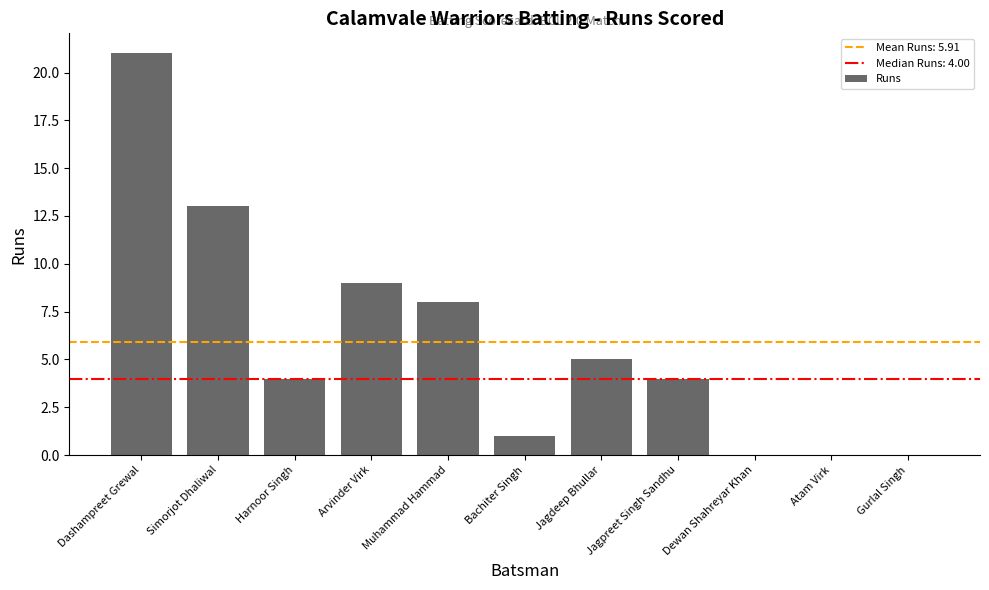

How many series are shown in this chart?

1